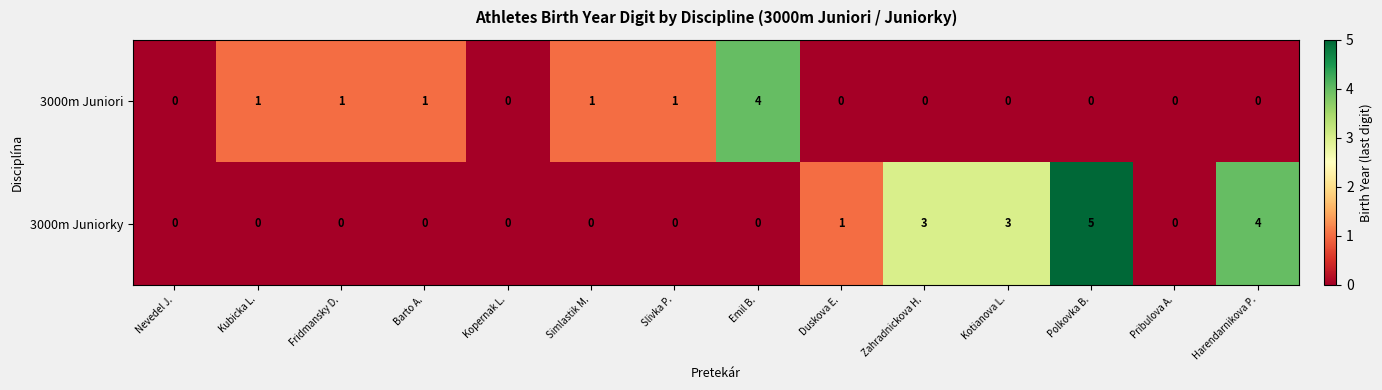

At Harendarnikova P., list the series in order from smallest to largest.

3000m Juniori, 3000m Juniorky